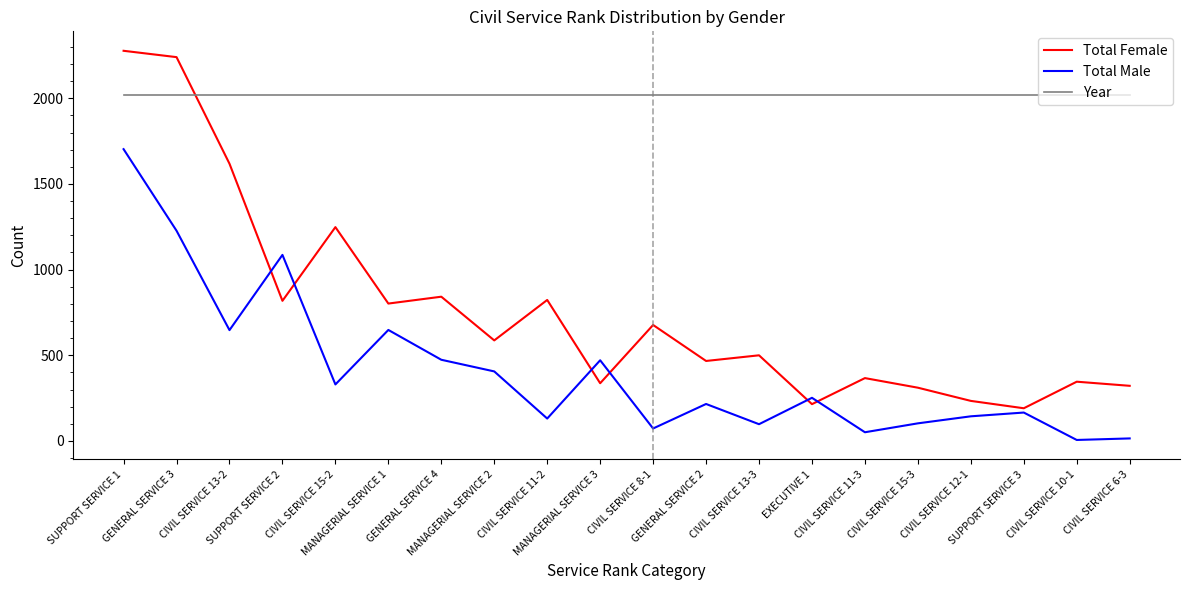

The value of Year at CIVIL SERVICE 15-2 is 2942. True or false?

False